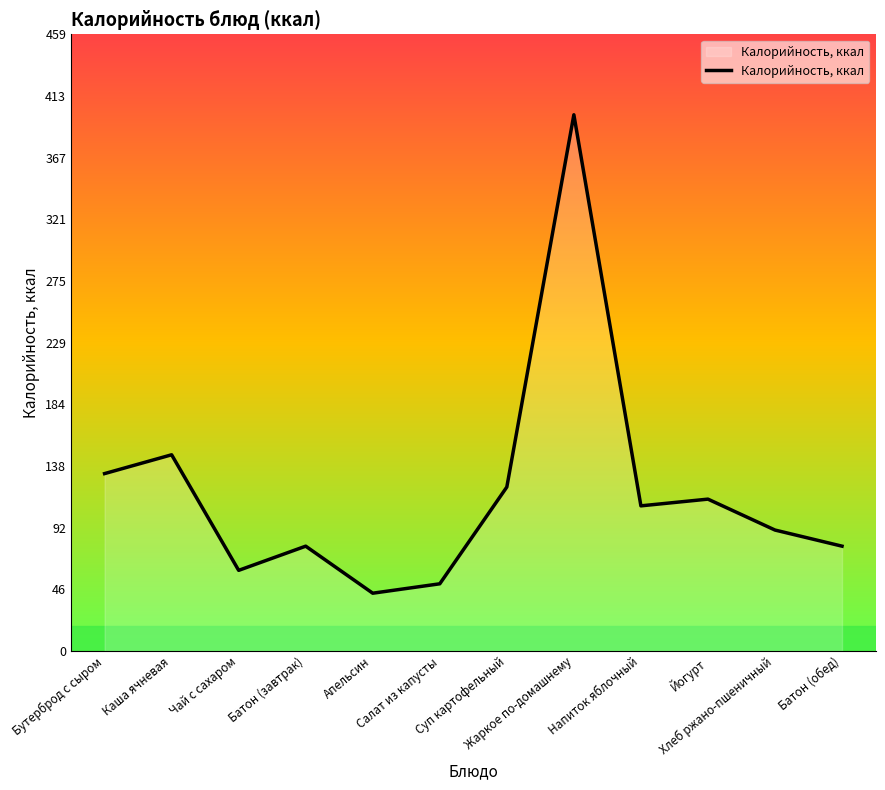

What position from the left is Салат из капусты?

6